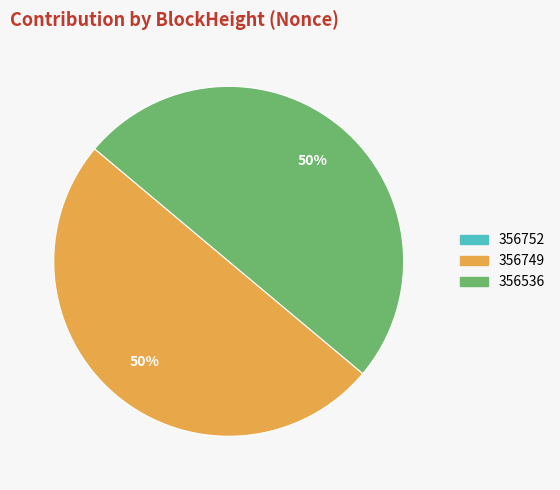

To the nearest percent, what is the average slice percentage?

33%